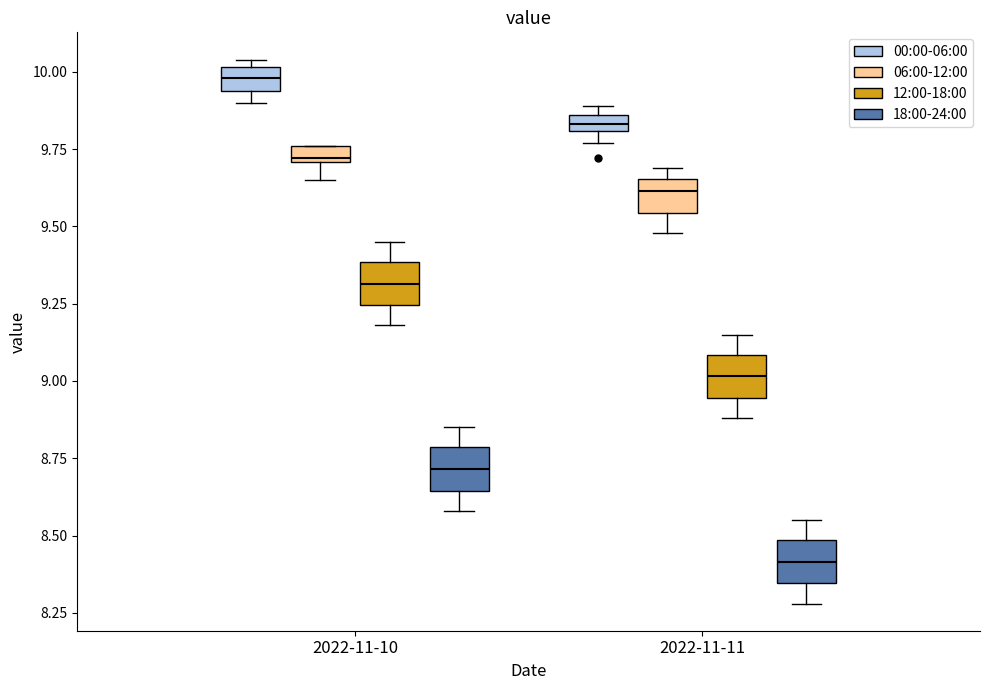

Where is the lower edge of the box for 2022-11-10 (06:00-12:00) on the y-axis? The values are not printed on the chart, so give them approximately, as read against the axis.

9.70